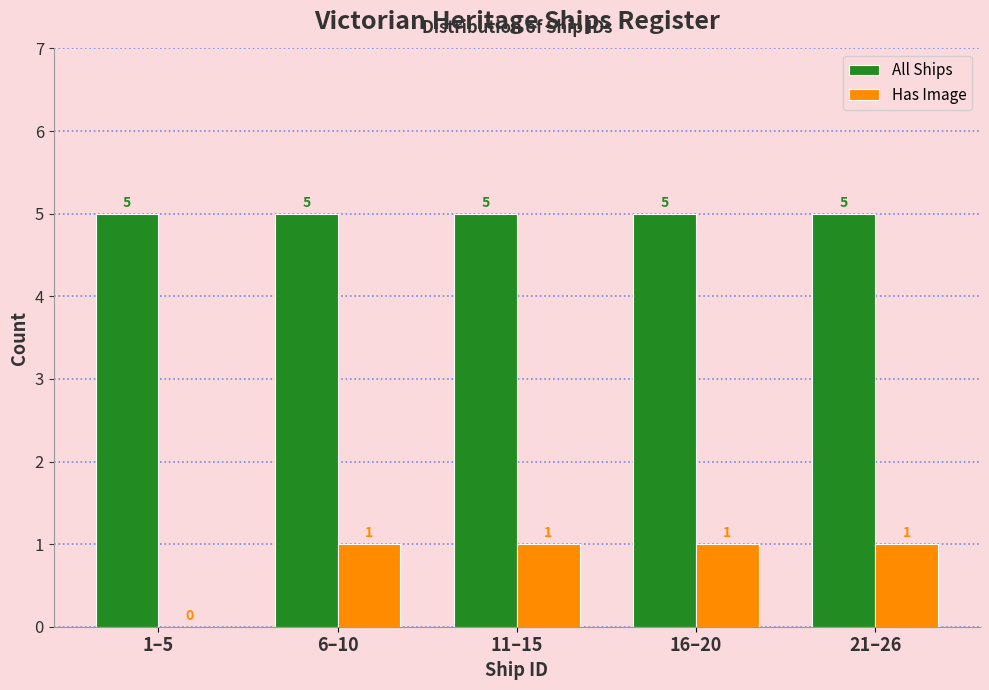

Reading left to right, transcribe all the data shown in this chart.

All Ships: 1–5=5	6–10=5	11–15=5	16–20=5	21–26=5
Has Image: 1–5=0	6–10=1	11–15=1	16–20=1	21–26=1